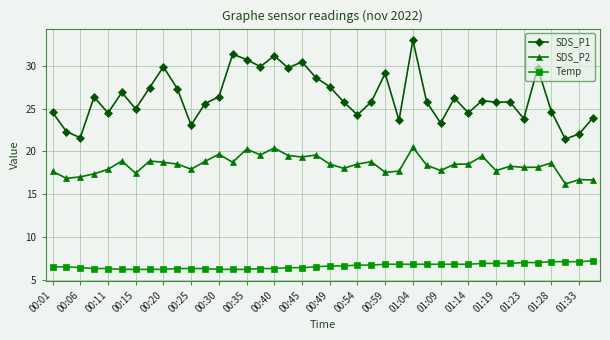

Which series has the widest spread of values?

SDS_P1